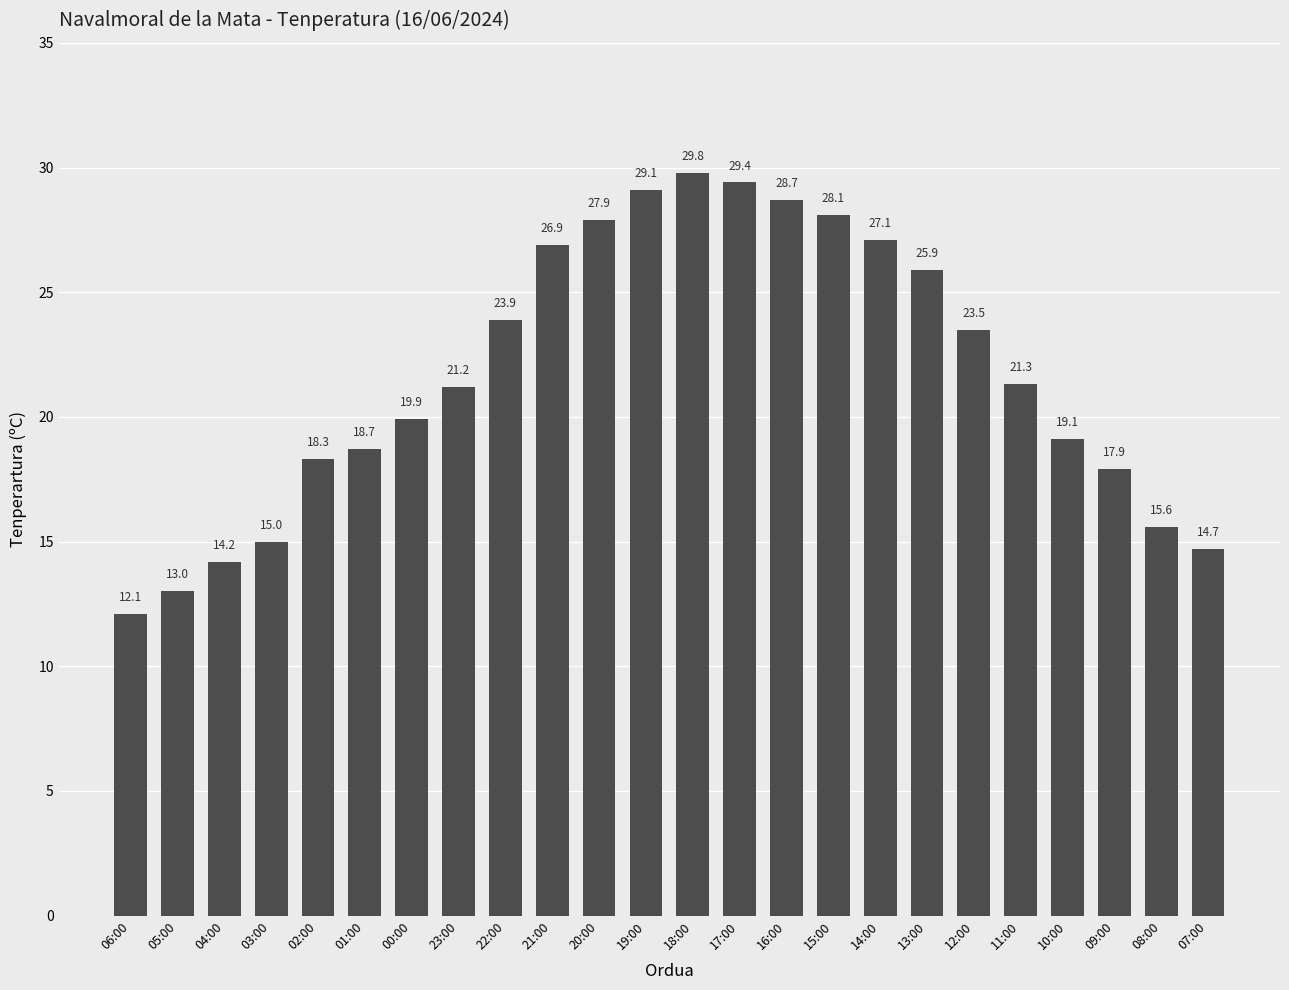

Read the value at 10:00.

19.1